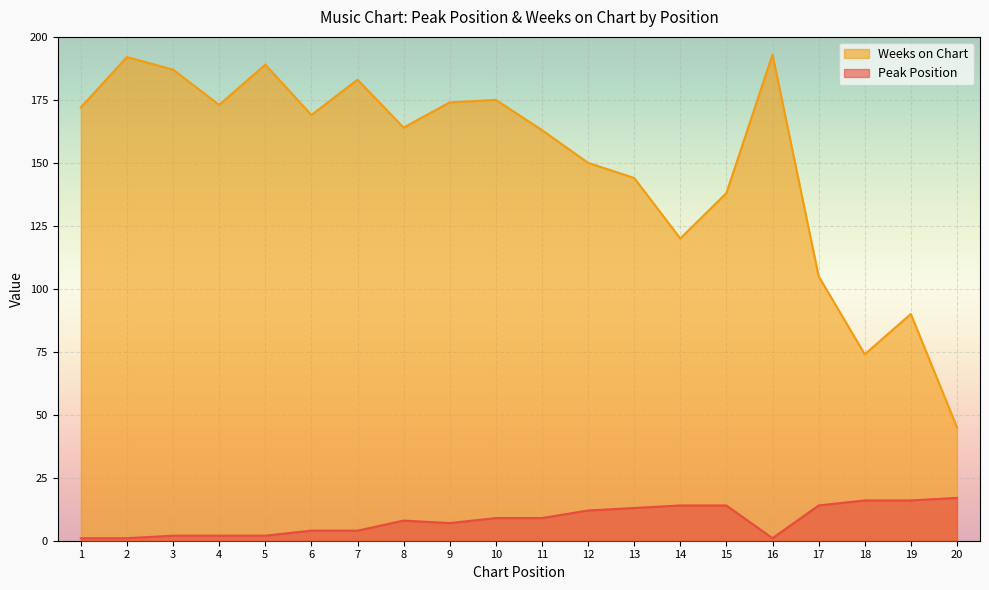

At which category is the sum across all series the highest?

16